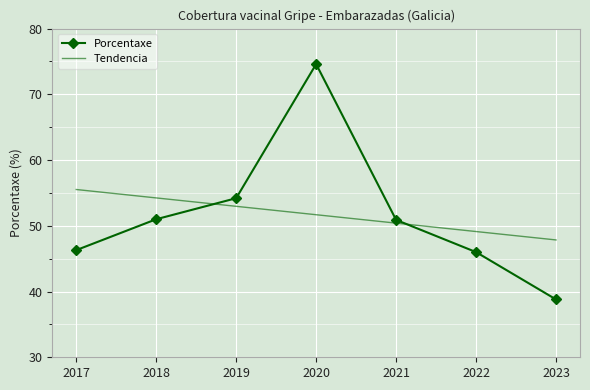

At 2017, list the series in order from smallest to largest.

Porcentaxe, Tendencia